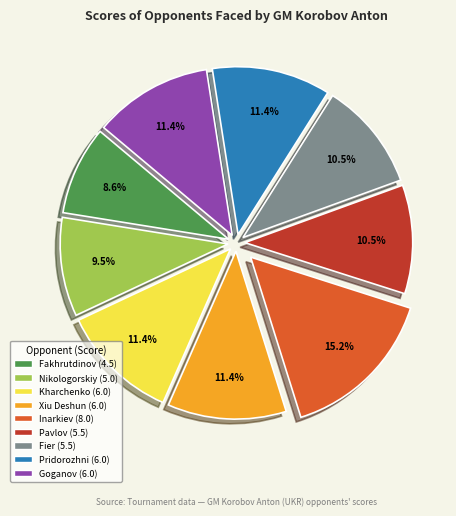

Is there any slice that represents more than half of the pie?

No